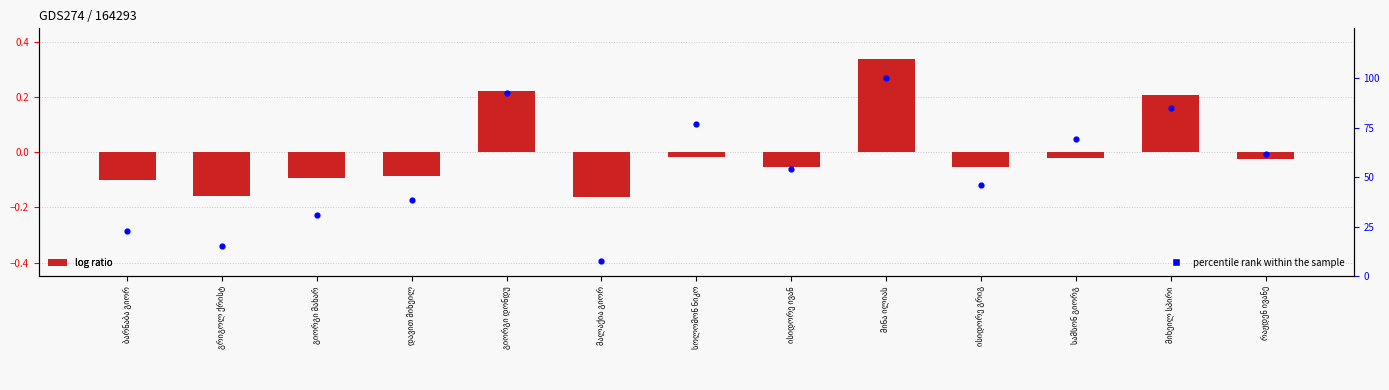

What is the total value across all series at სამსონ გიორგ?

69.2